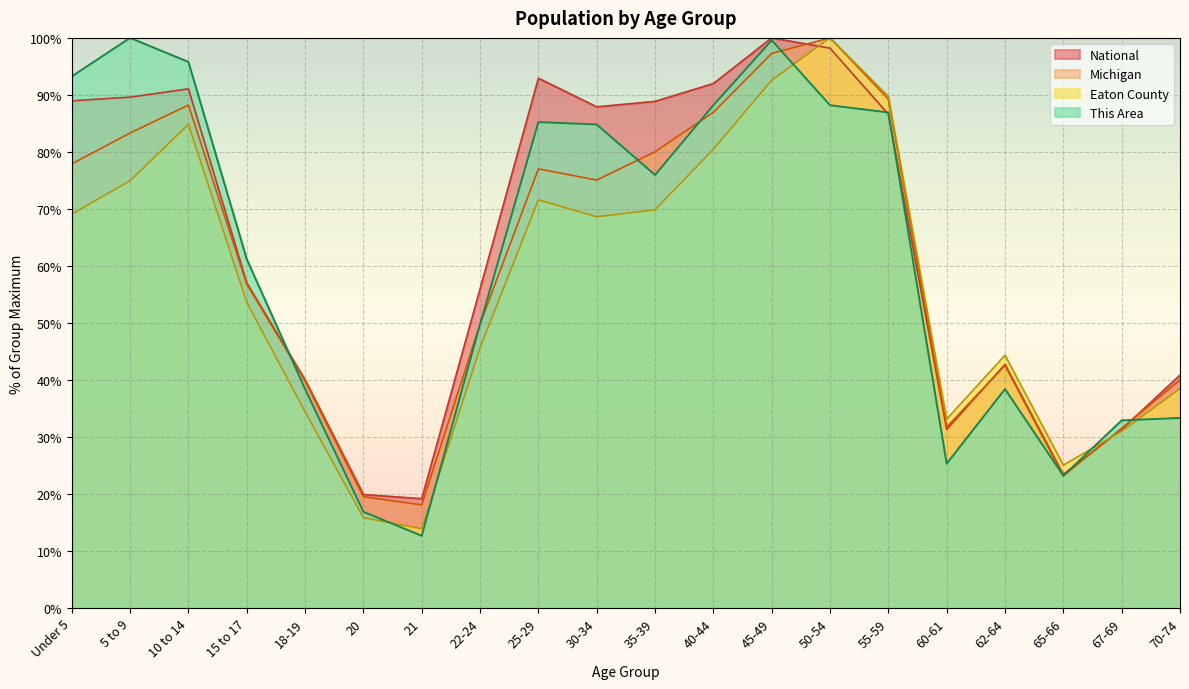

What is the label of the 11th point from the left?

35-39